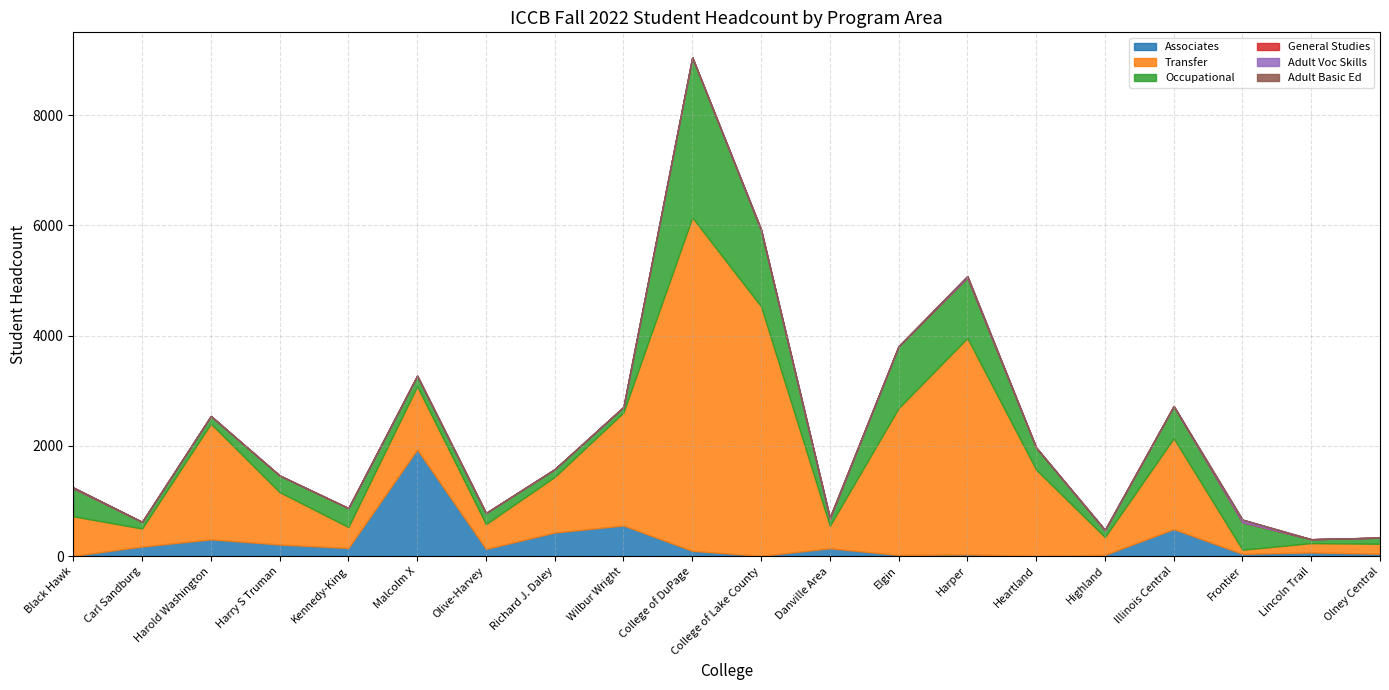

What is the sum of the Transfer values at Frontier and Highland?

397